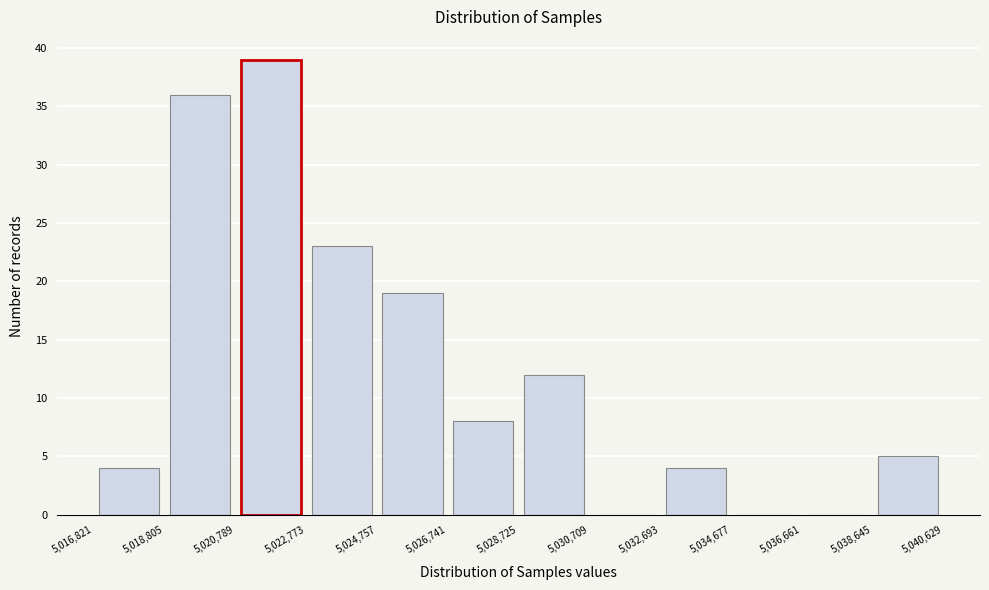

How tall is the bar that spans 5,022,773 to 5,024,757 on the x-axis? The values are not printed on the chart, so give them approximately, as read against the axis.

23